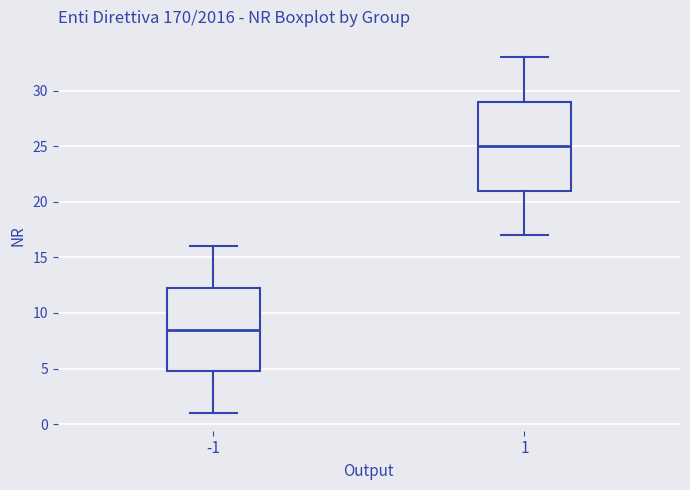

Which box has the highest median line?

1